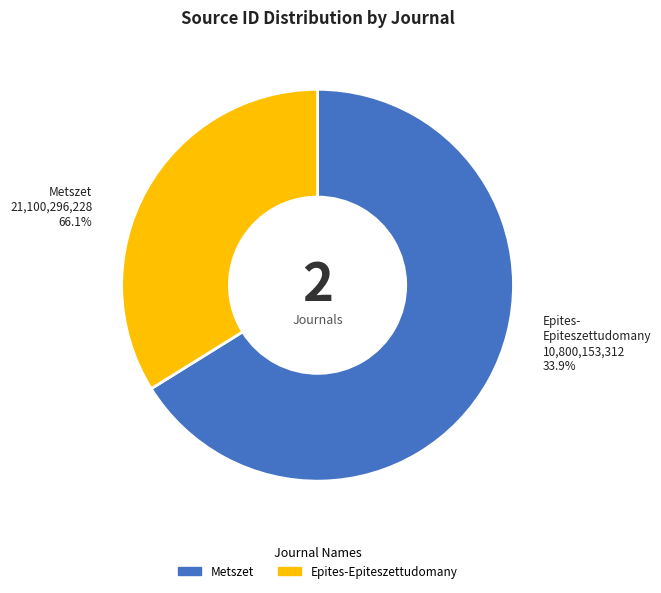

To the nearest percent, what is the combined percentage of Metszet and Epites-Epiteszettudomany?

100%